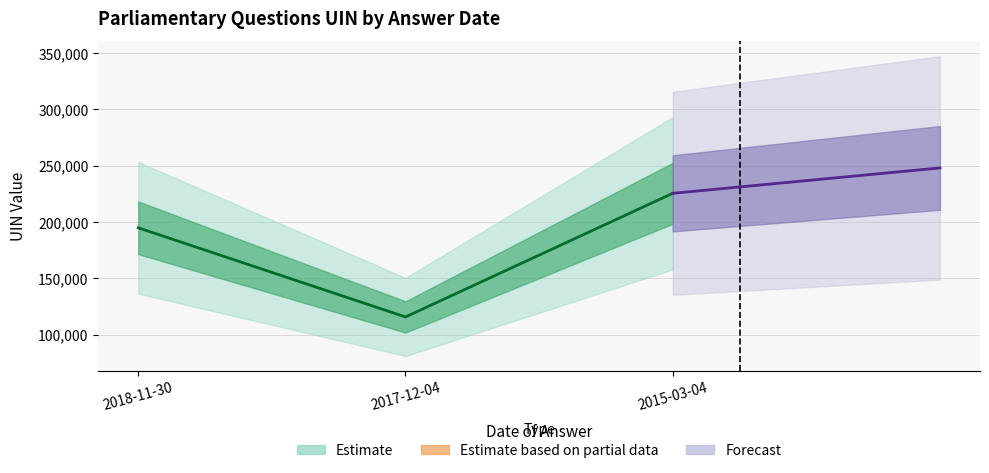

What is the difference between the maximum and minimum values in the Central estimate series?

109748.0